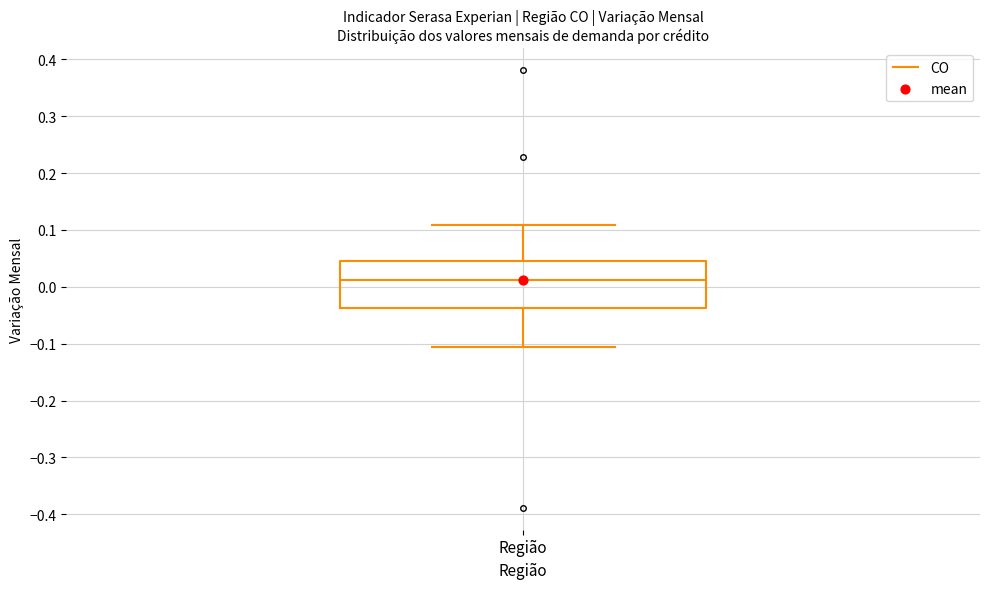

Where does the lower whisker of the box for Região end on the y-axis? The values are not printed on the chart, so give them approximately, as read against the axis.

-0.11